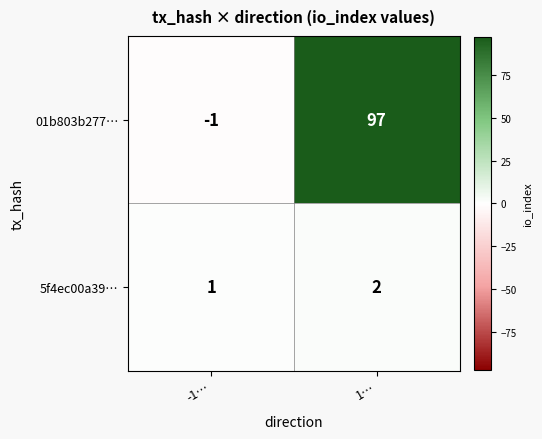

Is it true that 5f4ec00a39… equals 2 at 1…?

True